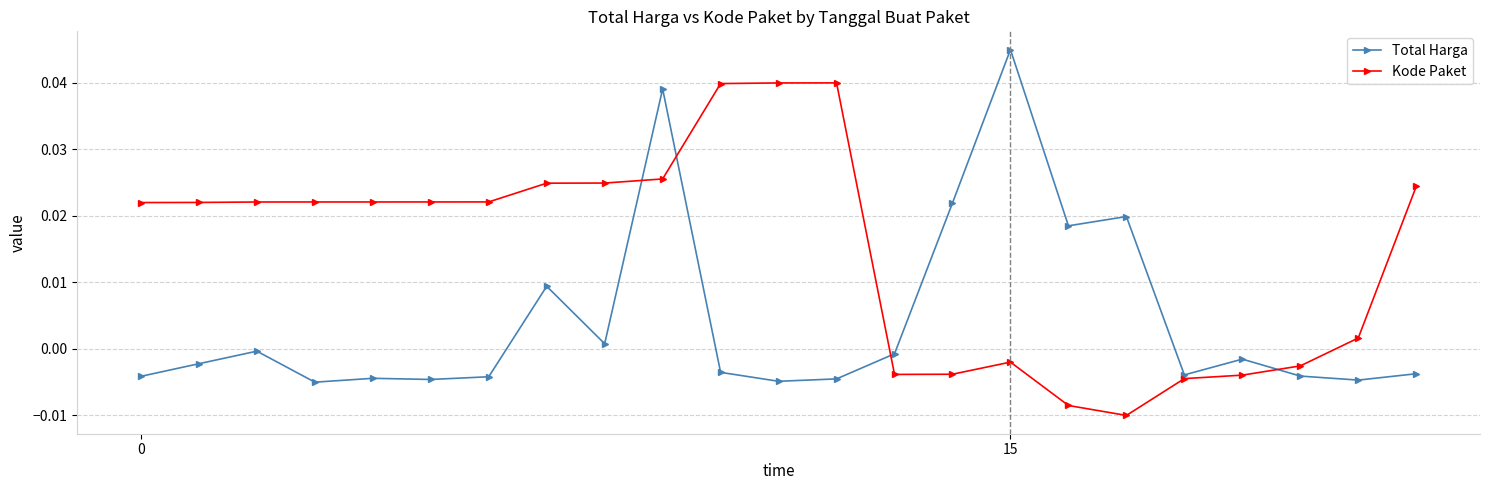

Rank the series by their average value, from highest to lowest.

Kode Paket, Total Harga